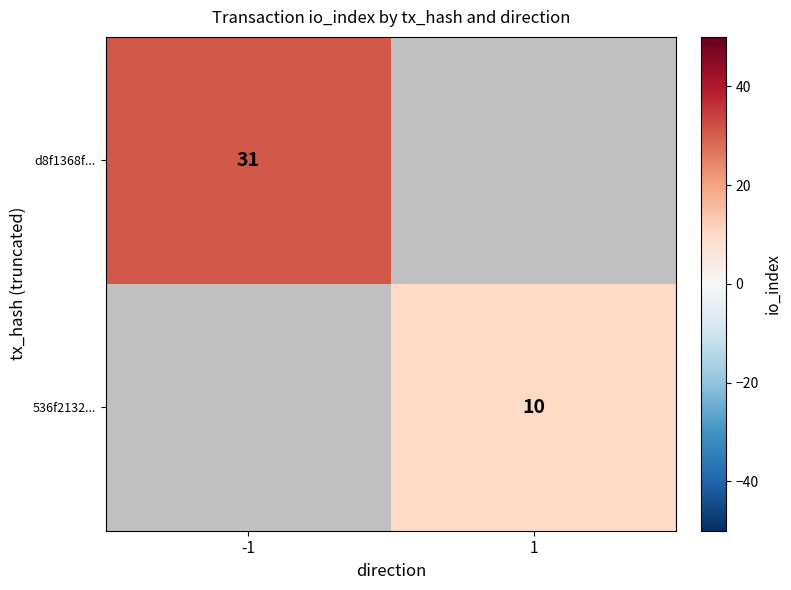

Which category has the highest value across all series?

-1